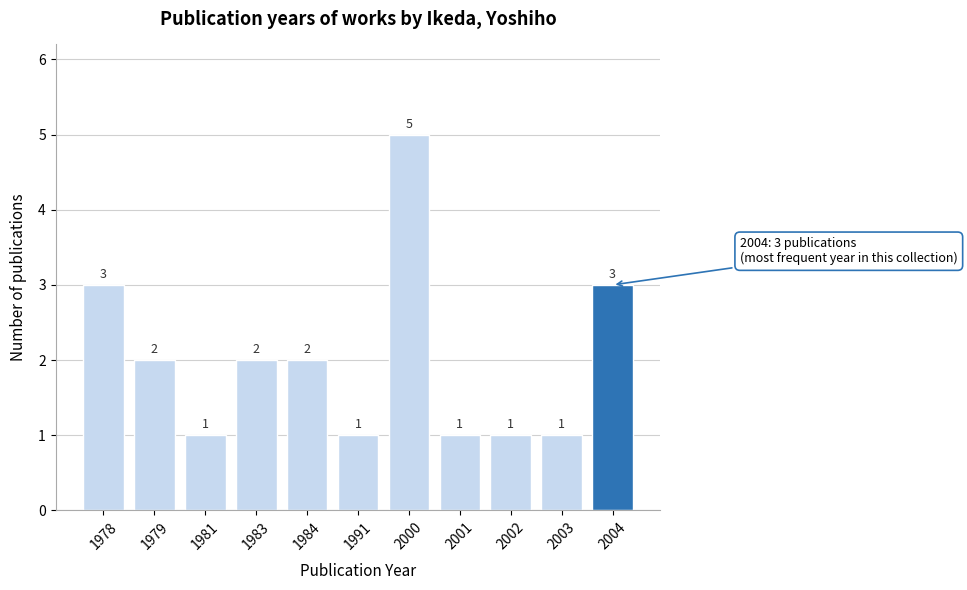

Reading right to left, what are all the values shown in this chart?

3	1	1	1	5	1	2	2	1	2	3